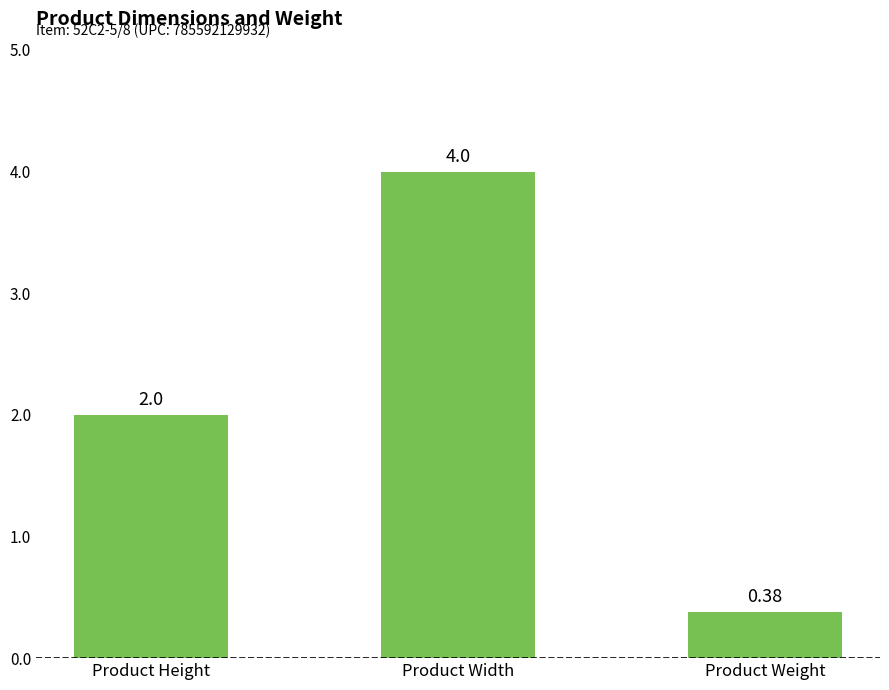

What is the greatest value displayed?

4.0